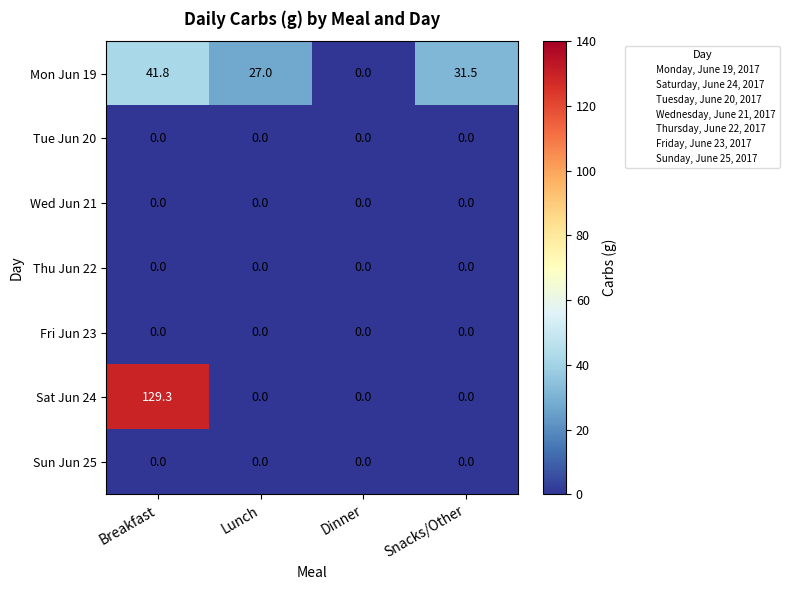

At which category is the sum across all series the highest?

Breakfast